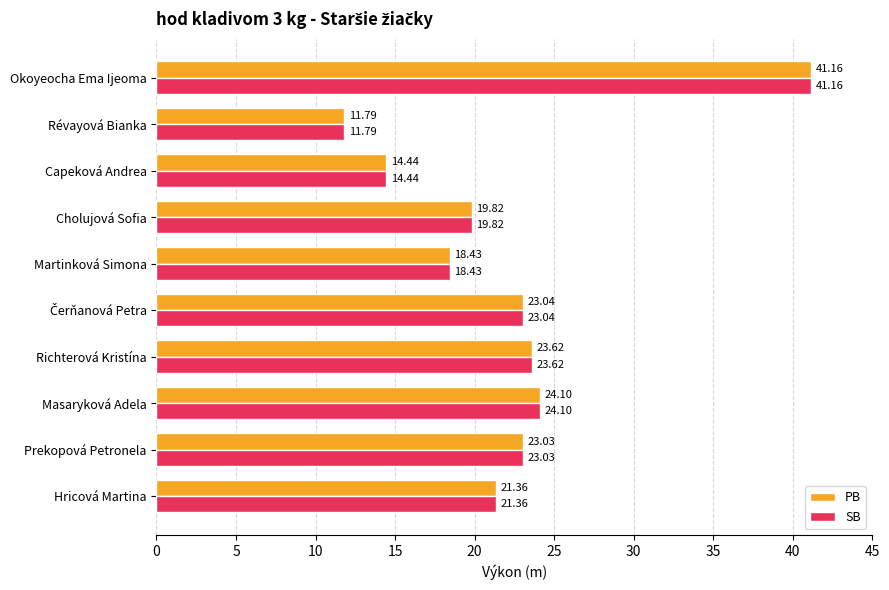

Where is PB nearest to the value 26?

Masaryková Adela